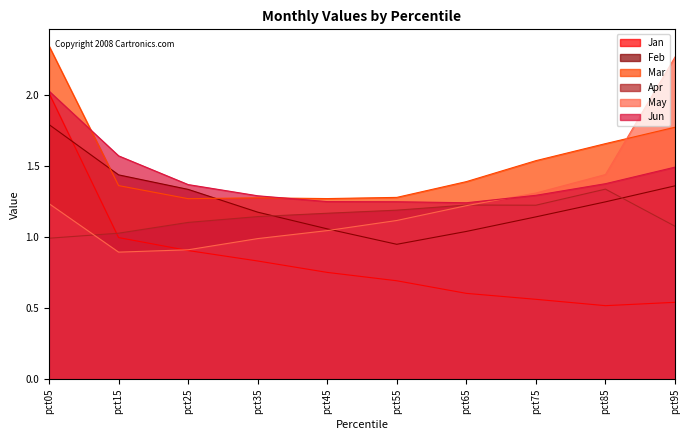

How many times do May and Feb cross each other?

1